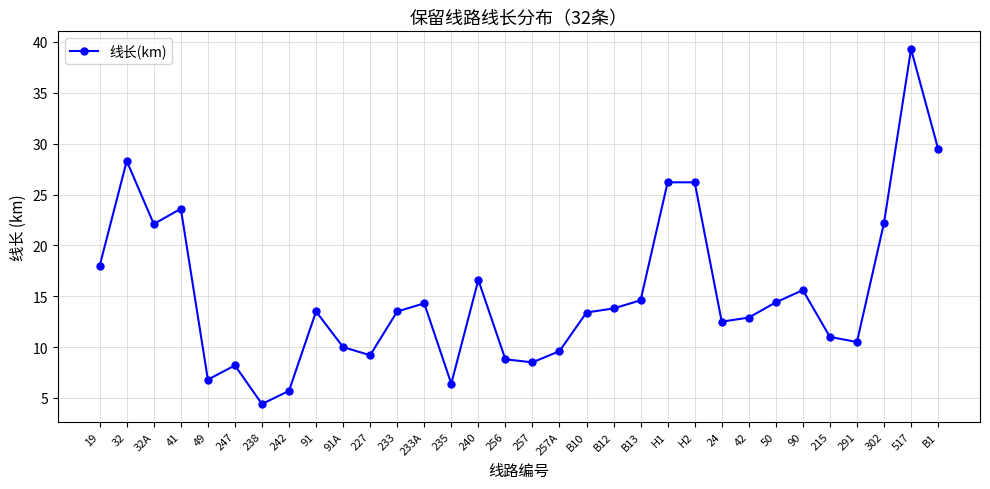

At which category does the chart reach its peak across all series?

517